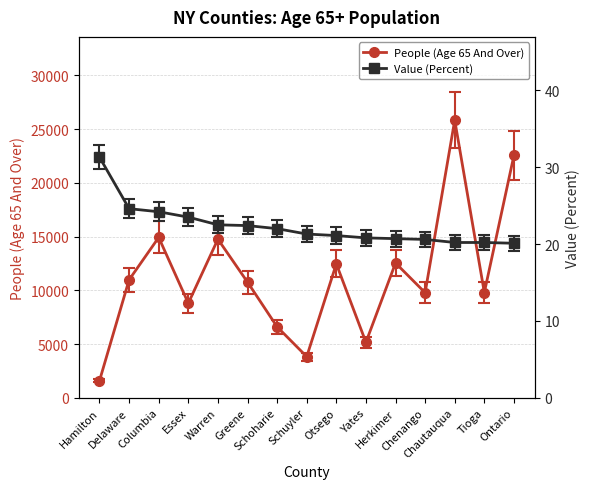

What is the label of the 8th point from the right?

Schuyler